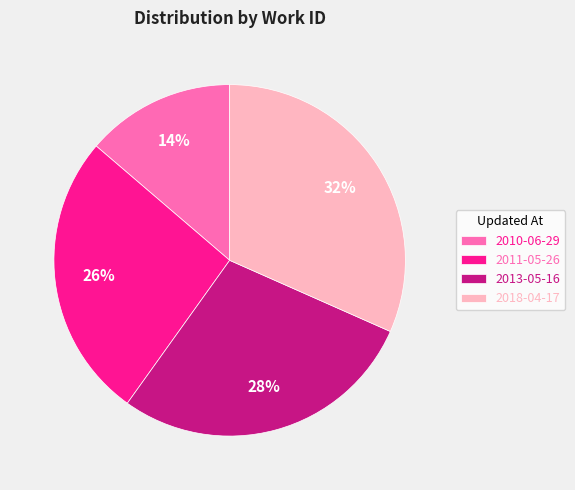

Is there a majority slice in this chart?

No